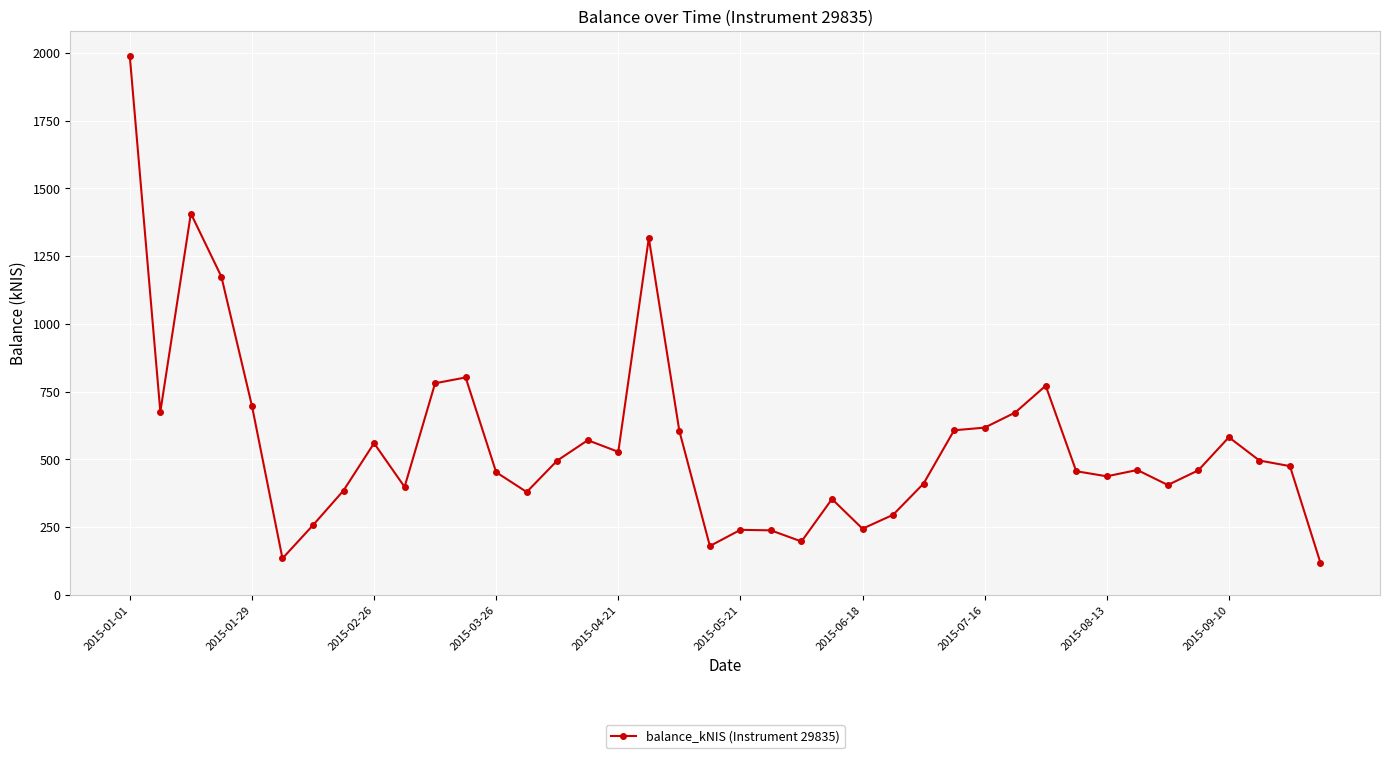

True or false: the data has more than 1 interior local peaks.

True